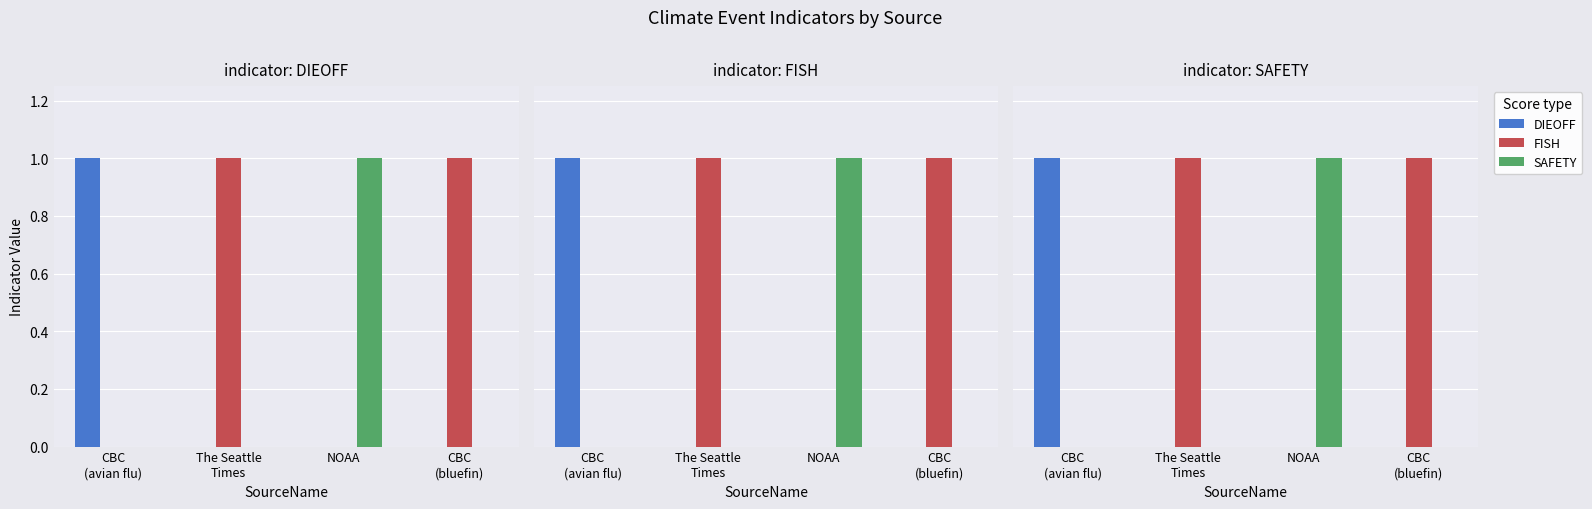

Which series changed the most between CBC
(avian flu) and NOAA?

DIEOFF